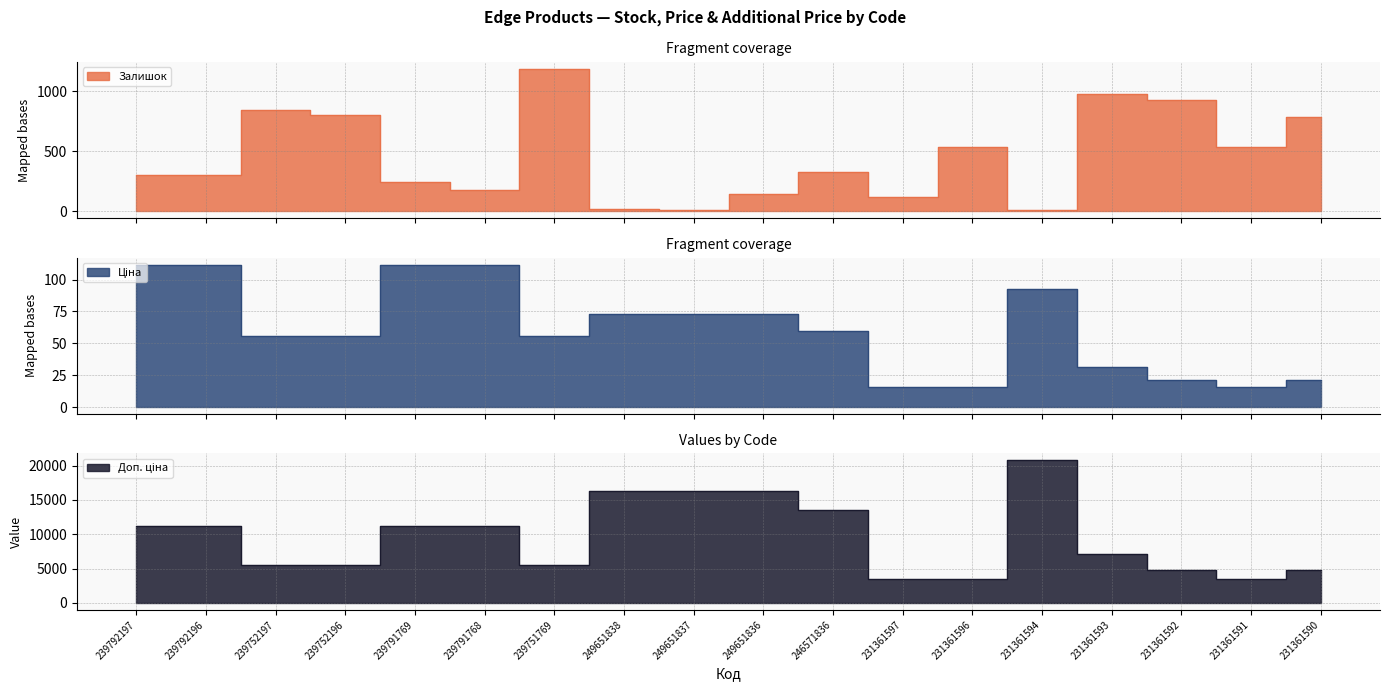

The Залишок series shows 798.0 at 239752196. True or false?

True